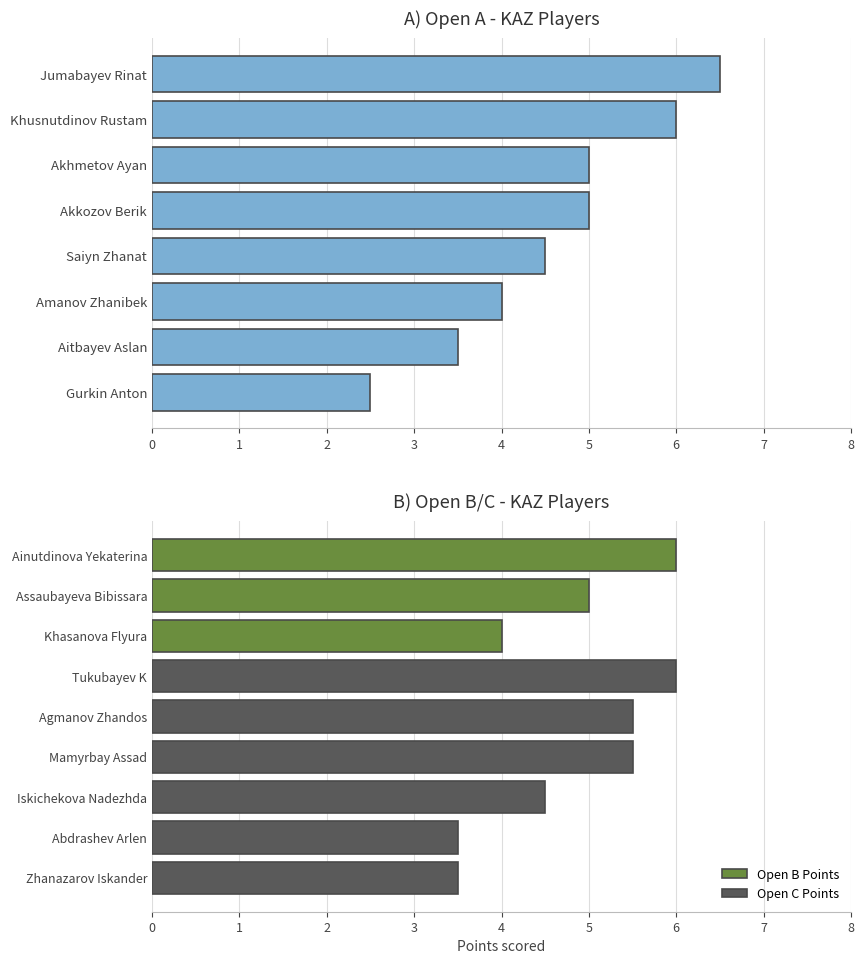

Rank the categories by value from highest to lowest.

Jumabayev Rinat, Khusnutdinov Rustam, Akhmetov Ayan, Akkozov Berik, Saiyn Zhanat, Amanov Zhanibek, Aitbayev Aslan, Gurkin Anton